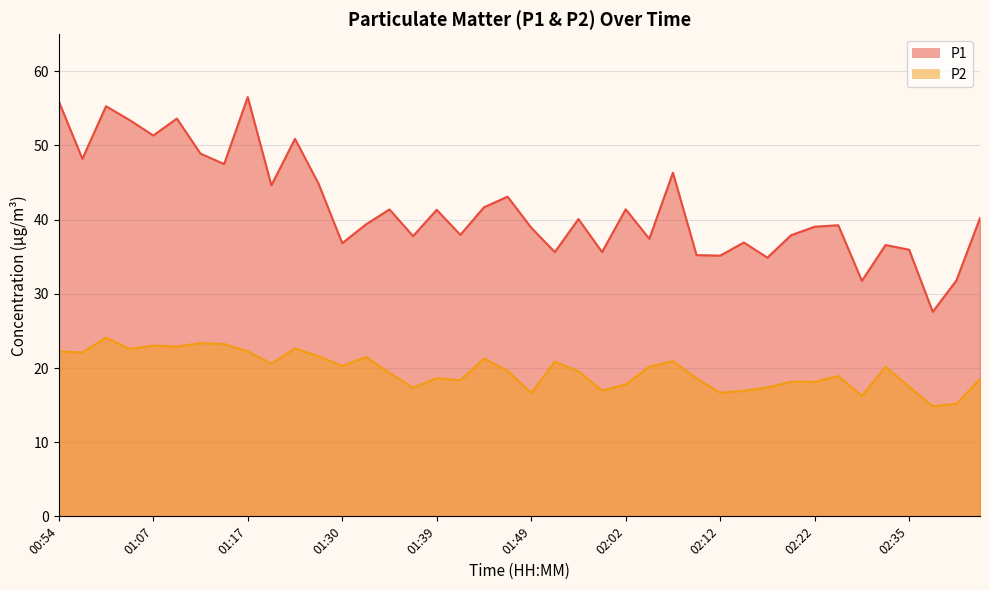

Rank the series by their maximum value, from lowest to highest.

P2 line, P1 line